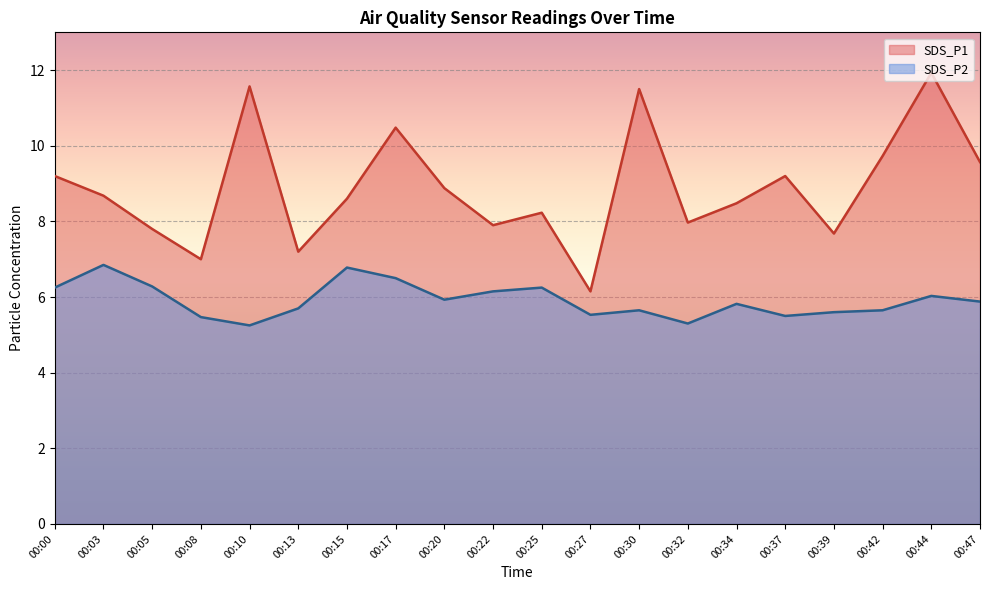

How many values in the SDS_P1 series are below 8?

7